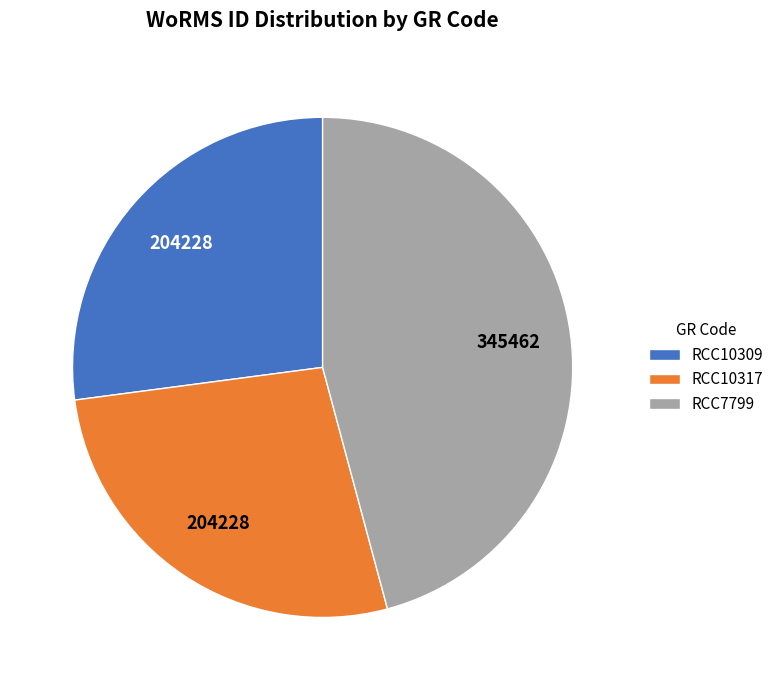

What is the ratio of the value at RCC10309 to the value at RCC7799?

0.6